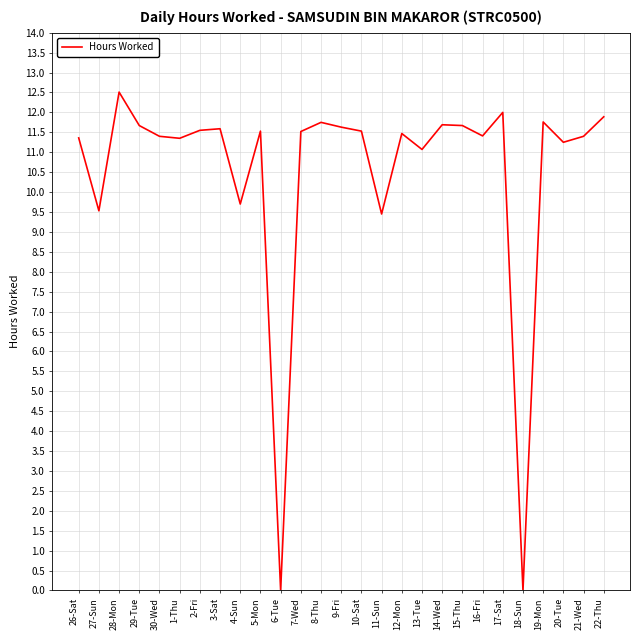

The chart shows a value of 19.0 at 7-Wed. True or false?

False